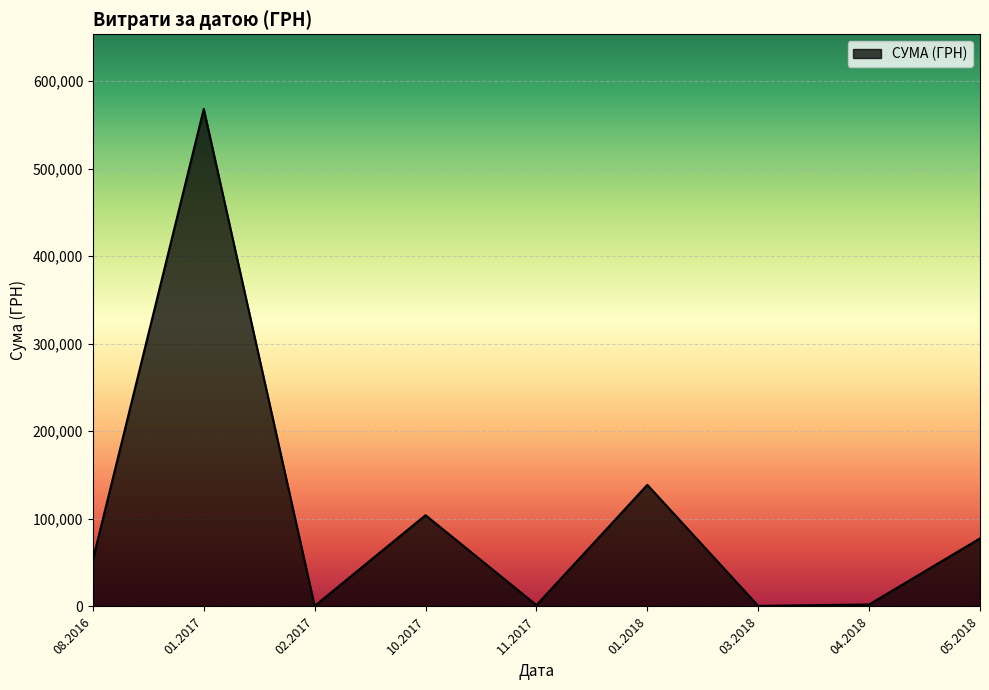

Does the chart display data point markers on the line(s)?

No